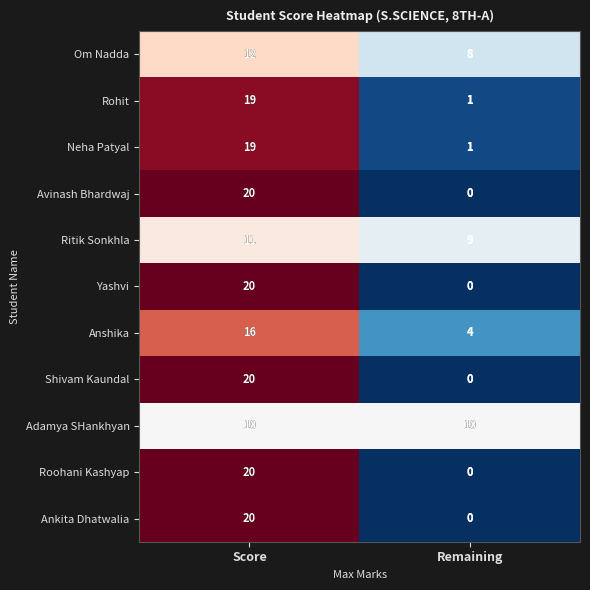

Is the value of Anshika at Score greater than the value of Roohani Kashyap at Score?

No